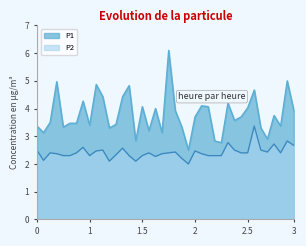

Read the P2 value at 00:56.

2.0